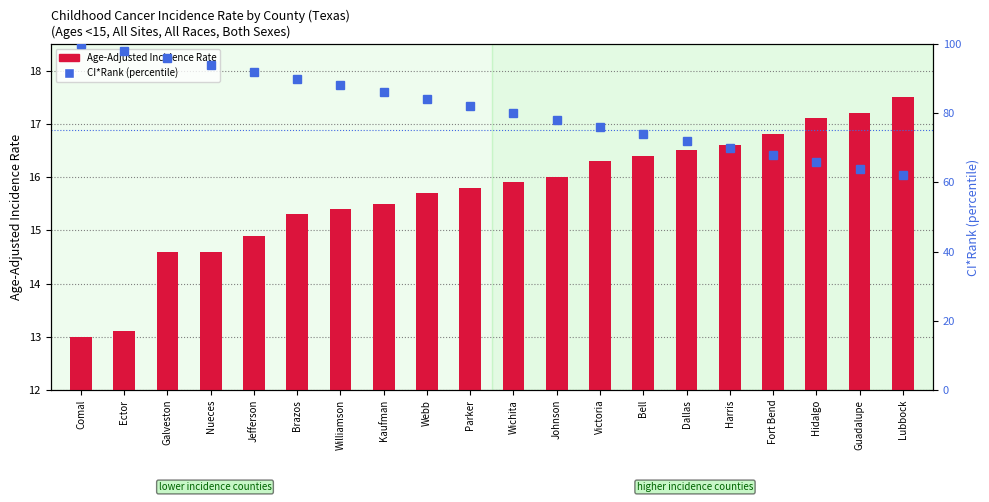

Reading right to left, transcribe all the data shown in this chart.

Age-Adjusted Incidence Rate: 17.5	17.2	17.1	16.8	16.6	16.5	16.4	16.3	16.0	15.9	15.8	15.7	15.5	15.4	15.3	14.9	14.6	14.6	13.1	13.0
CI*Rank (percentile): 62.0	64.0	66.0	68.0	70.0	72.0	74.0	76.0	78.0	80.0	82.0	84.0	86.0	88.0	90.0	92.0	94.0	96.0	98.0	100.0